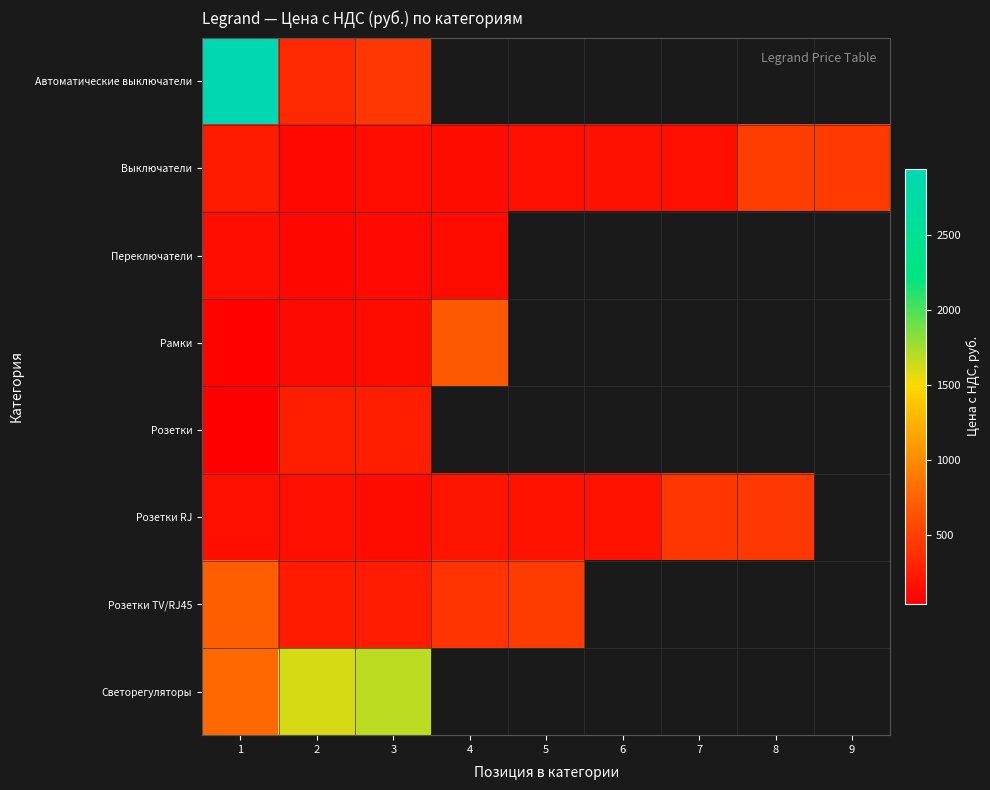

Which label corresponds to the largest value in the chart?

1